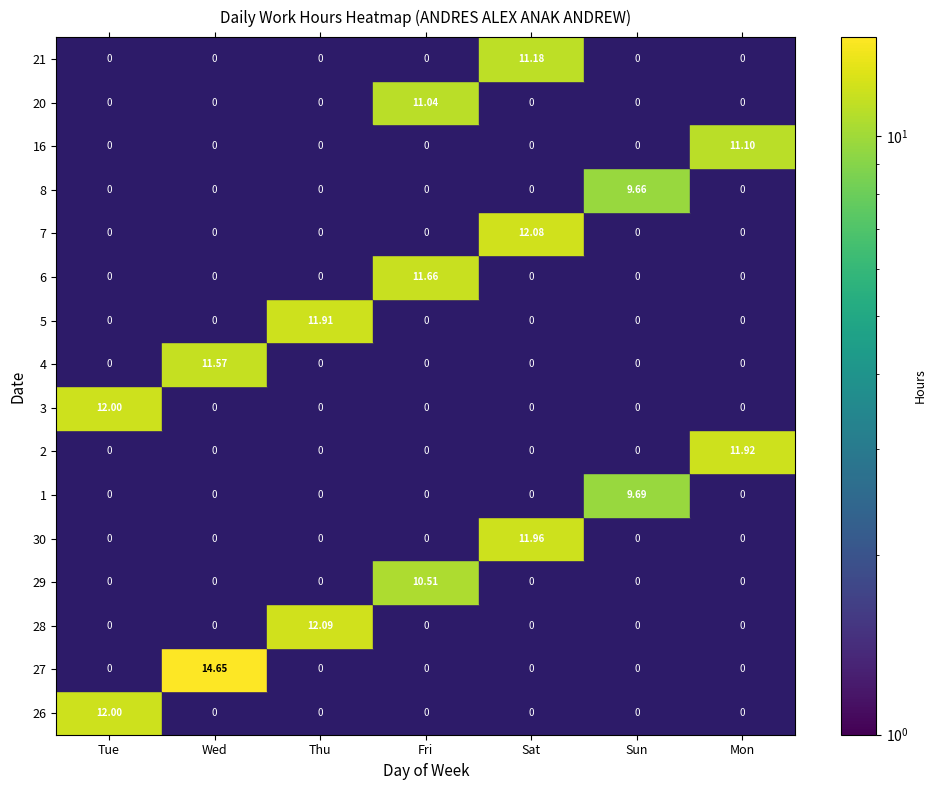

Rank the series at Sun from lowest to highest value.

26, 27, 28, 29, 30, 2, 3, 4, 5, 6, 7, 16, 20, 21, 8, 1